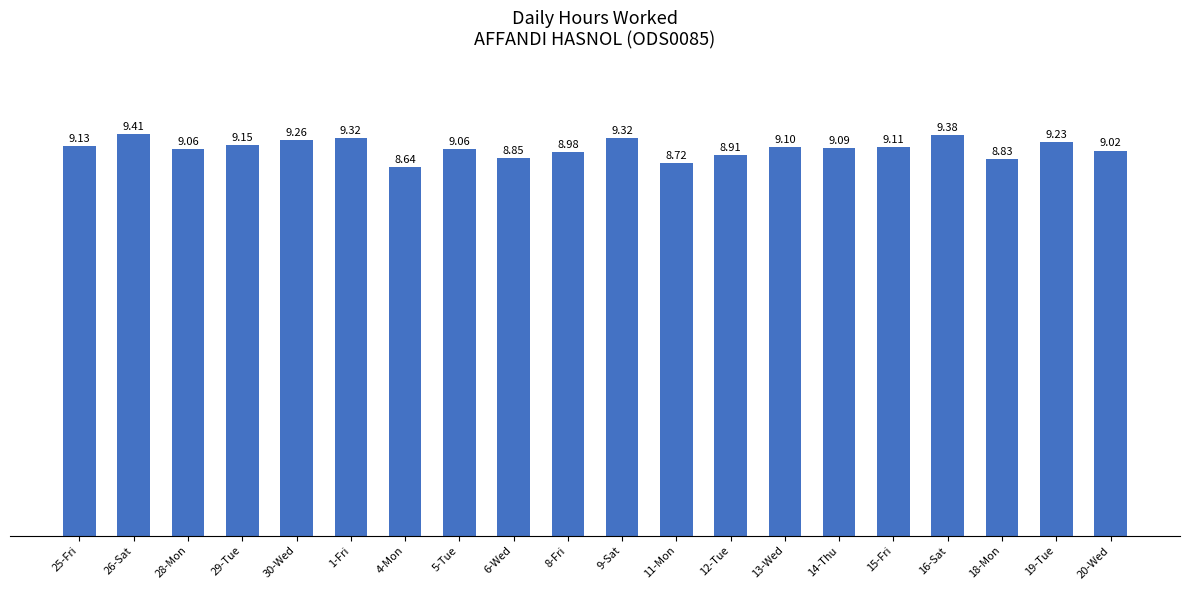

What is the sum of the values at 6-Wed and 16-Sat?

18.2